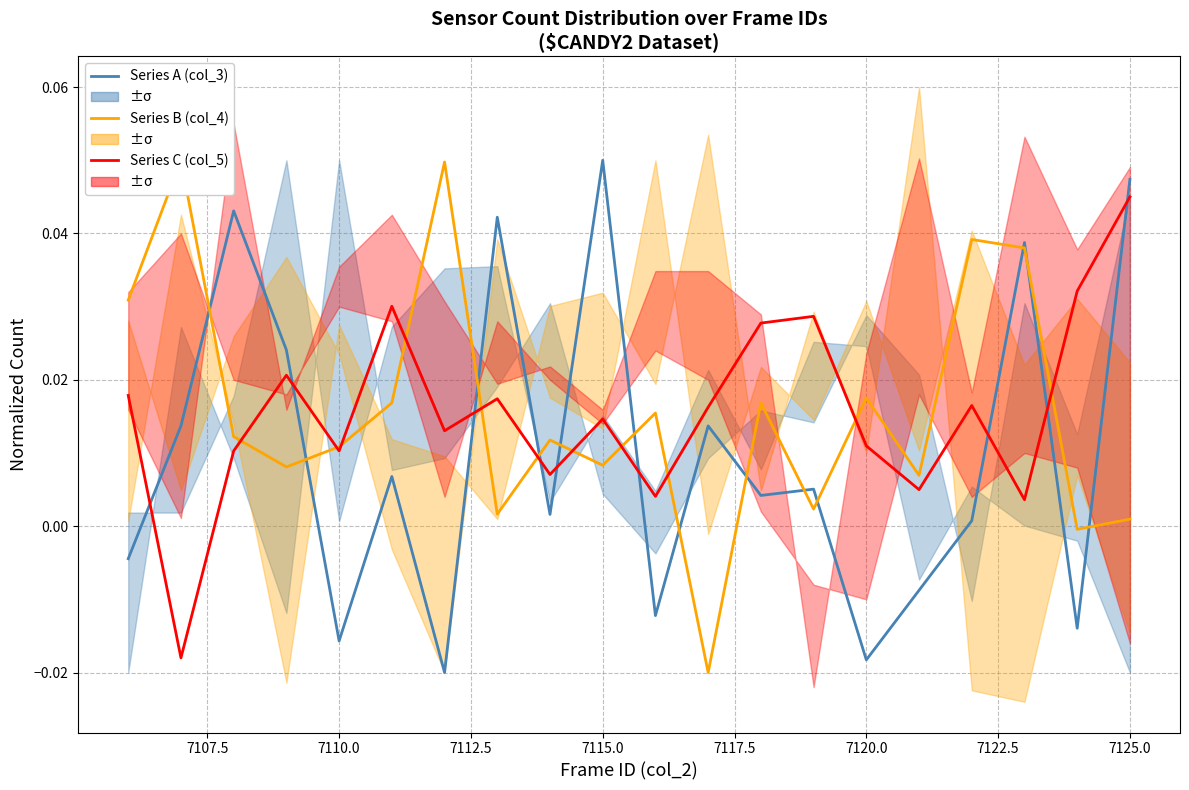

True or false: Series B (col_4) and Series A (col_3) cross at least once.

True